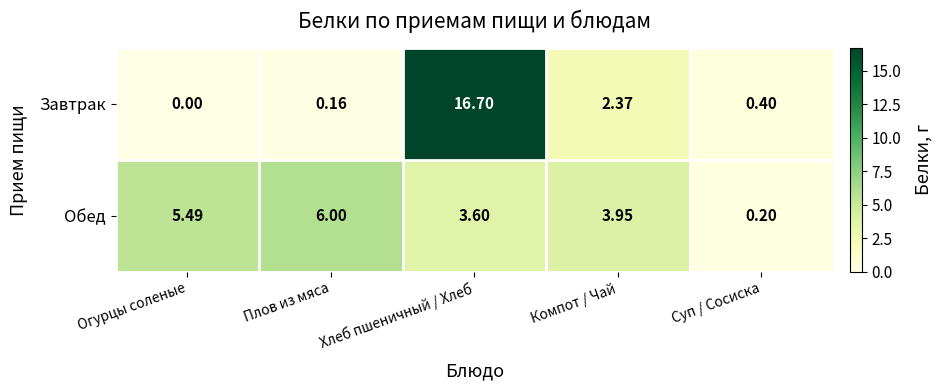

How many data points in Завтрак are above 0?

4